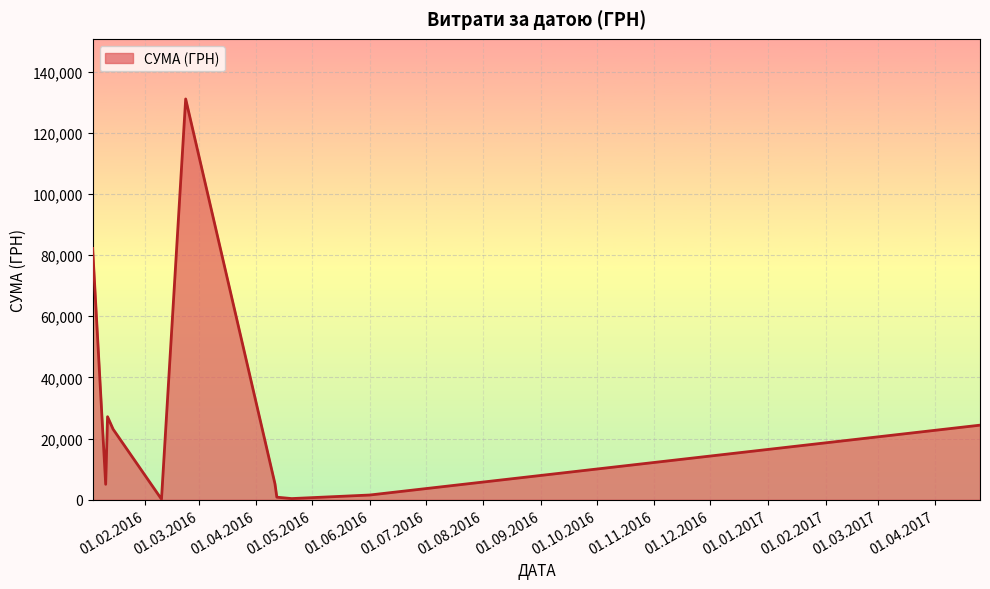

What is the greatest value displayed?

131091.0